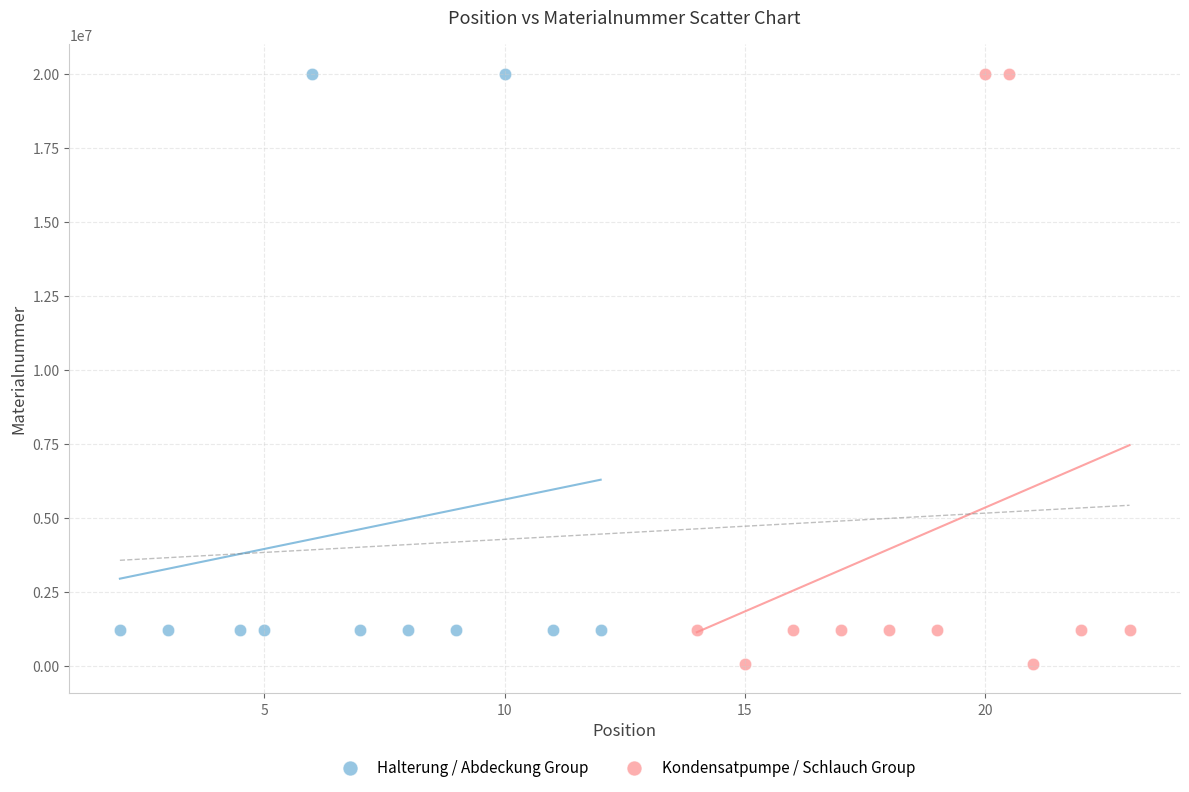

Which series has the widest spread of Y values?

Kondensatpumpe / Schlauch Group